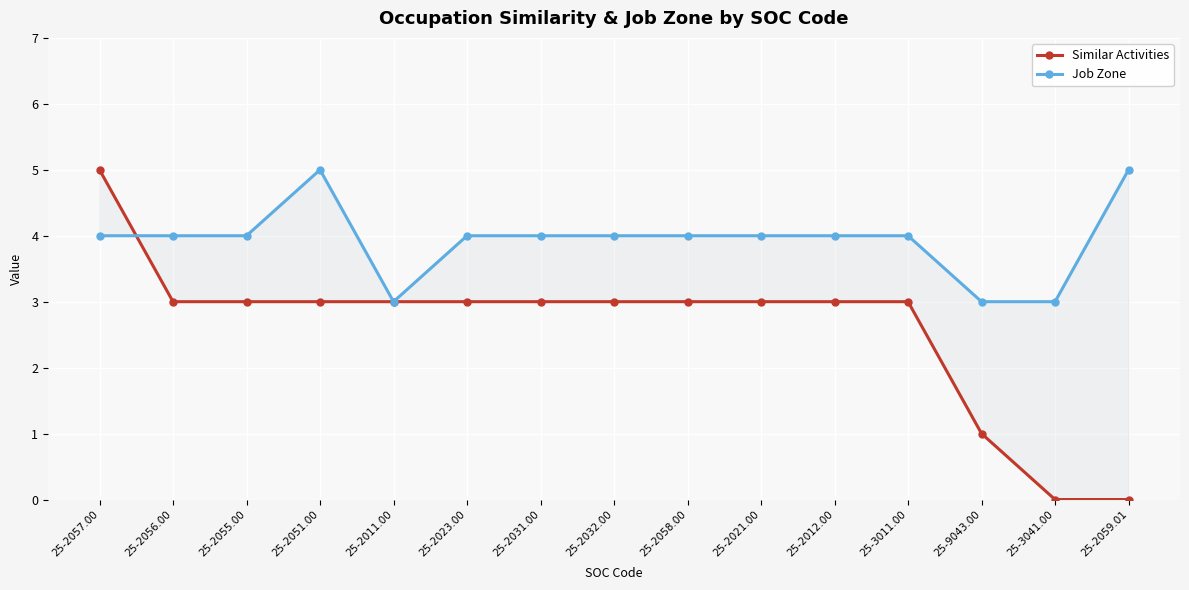

What is the total value across all series at 25-2057.00?

9